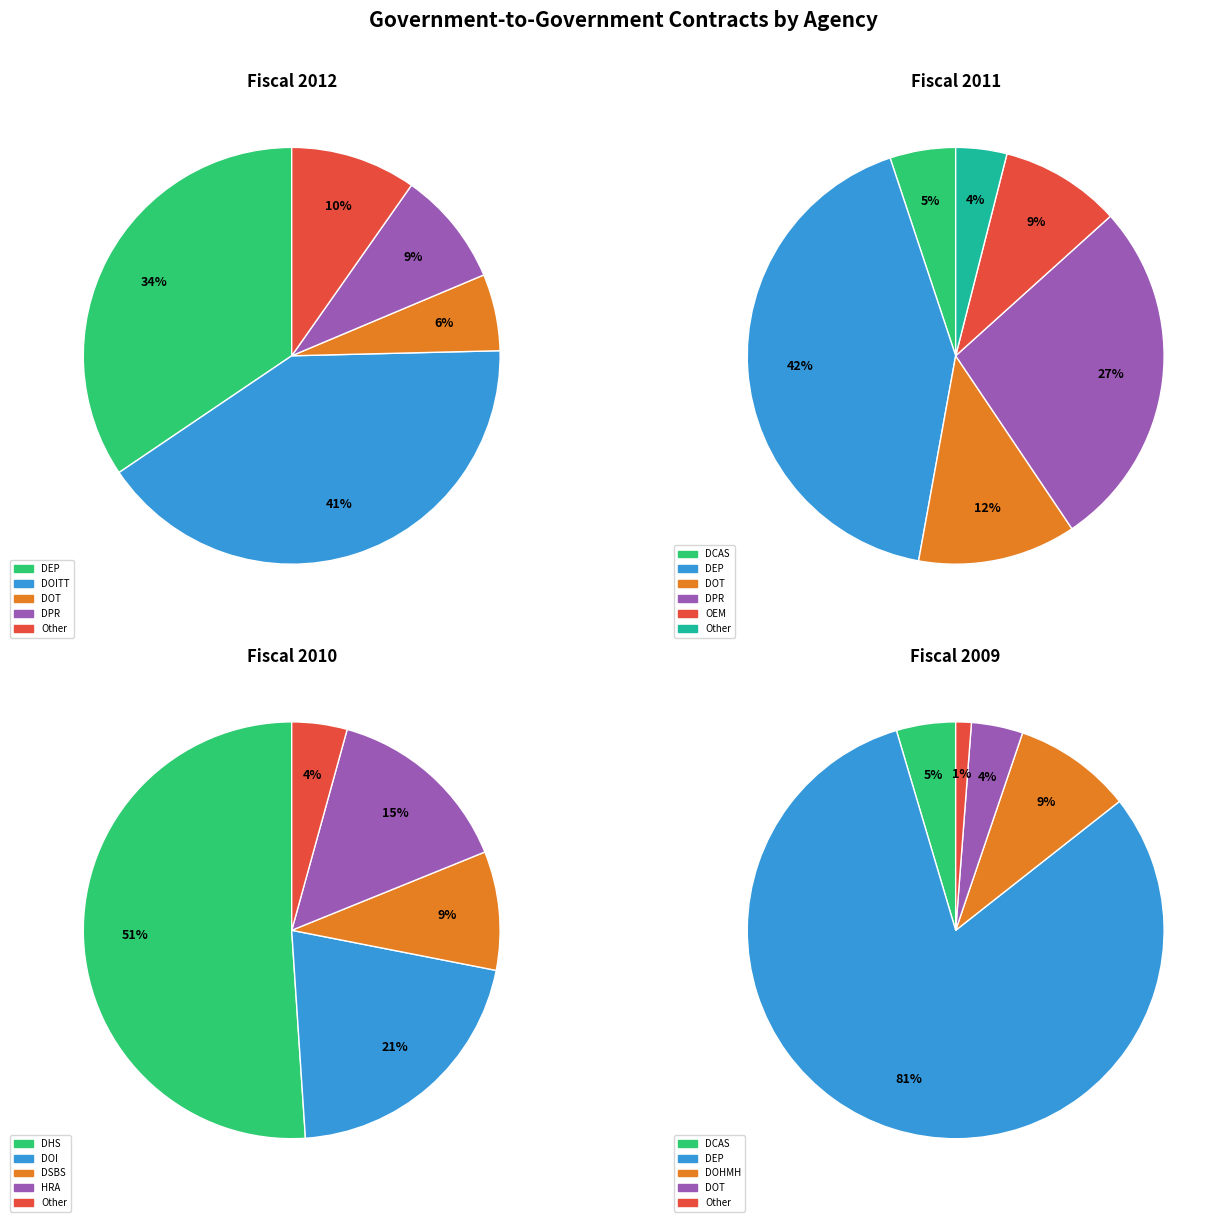

Does any single category account for the majority?

No